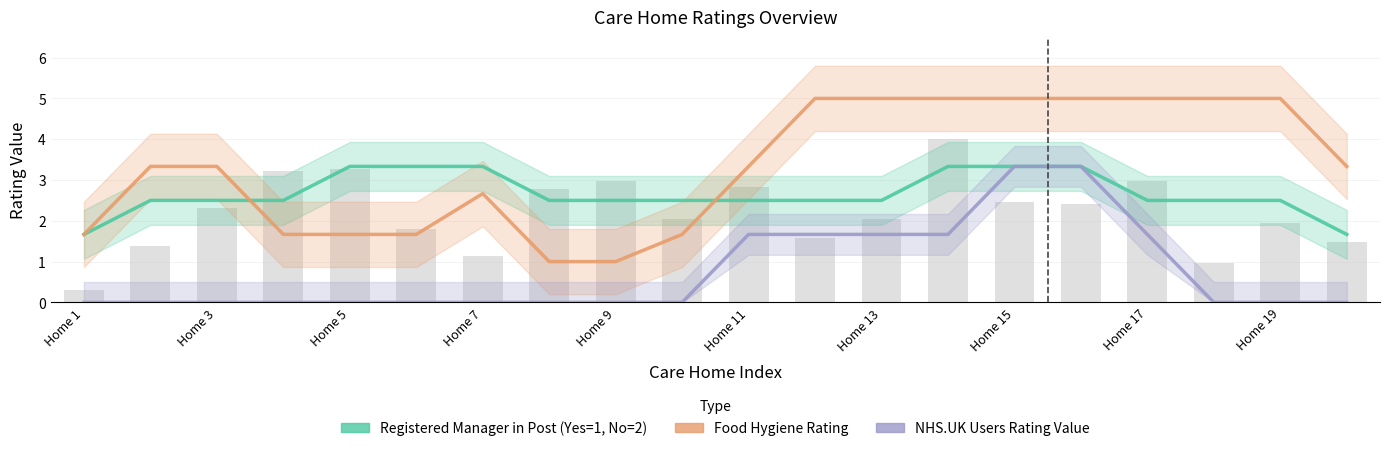

Which series has the largest total across all categories?

Food Hygiene Rating